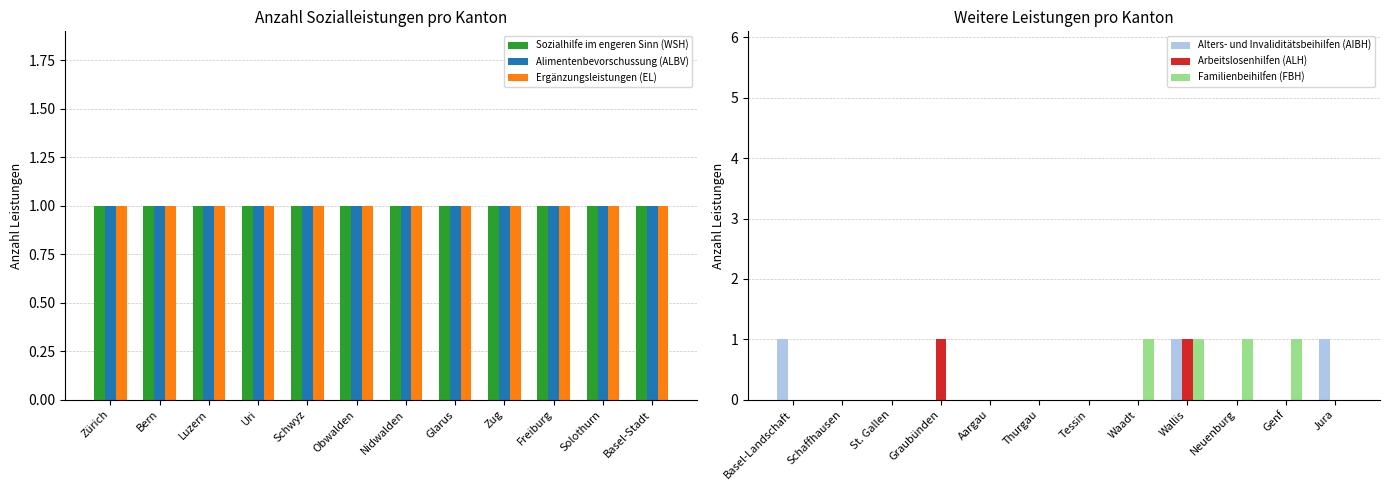

True or false: Arbeitslosenhilfen (ALH) has a value of 2 at Graubünden.

False